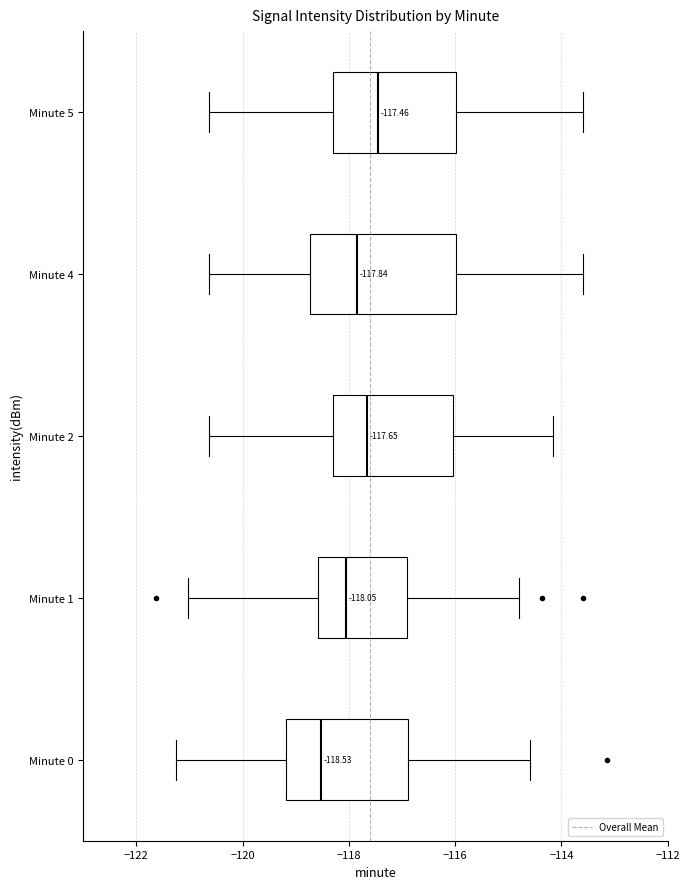

Which box's median line is the furthest to the left?

Minute 0